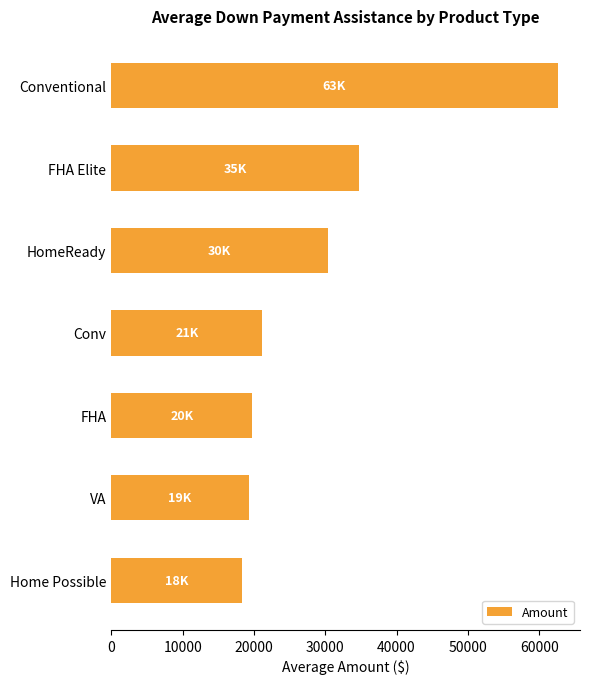

What is the greatest value displayed?

62600.0